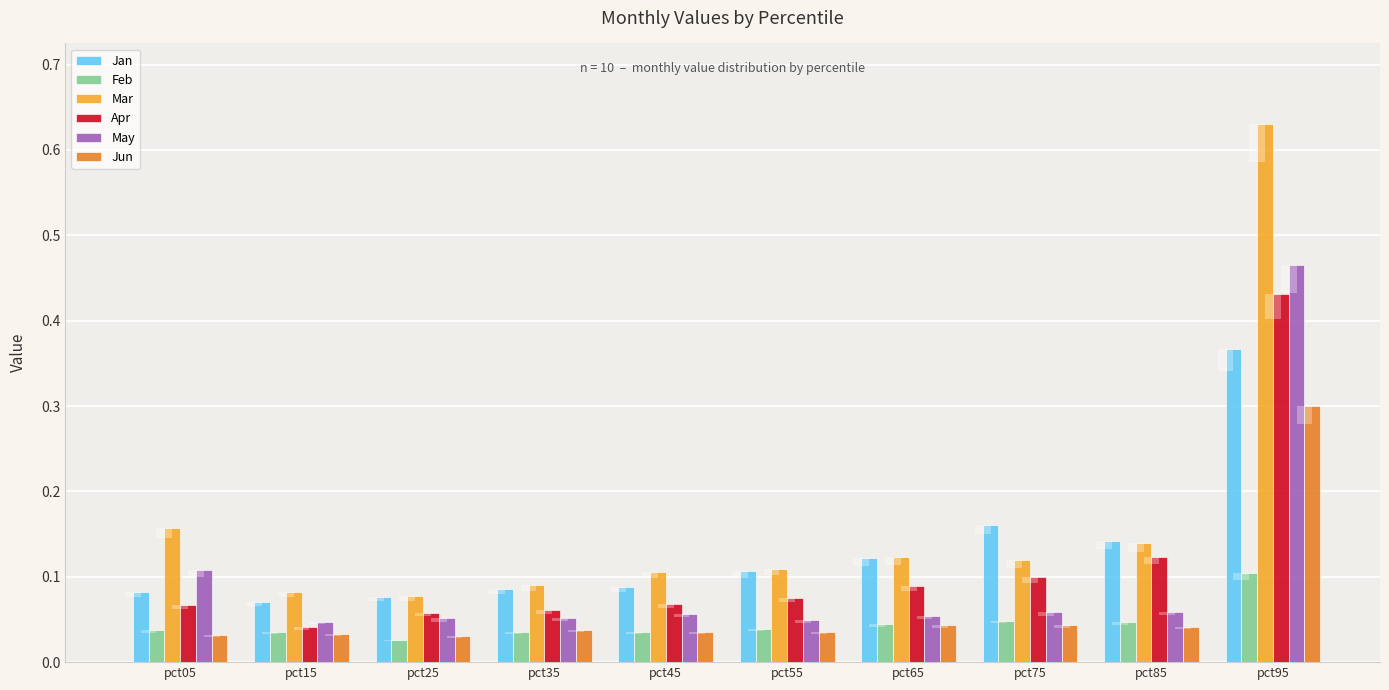

How many categories are shown in the chart?

10